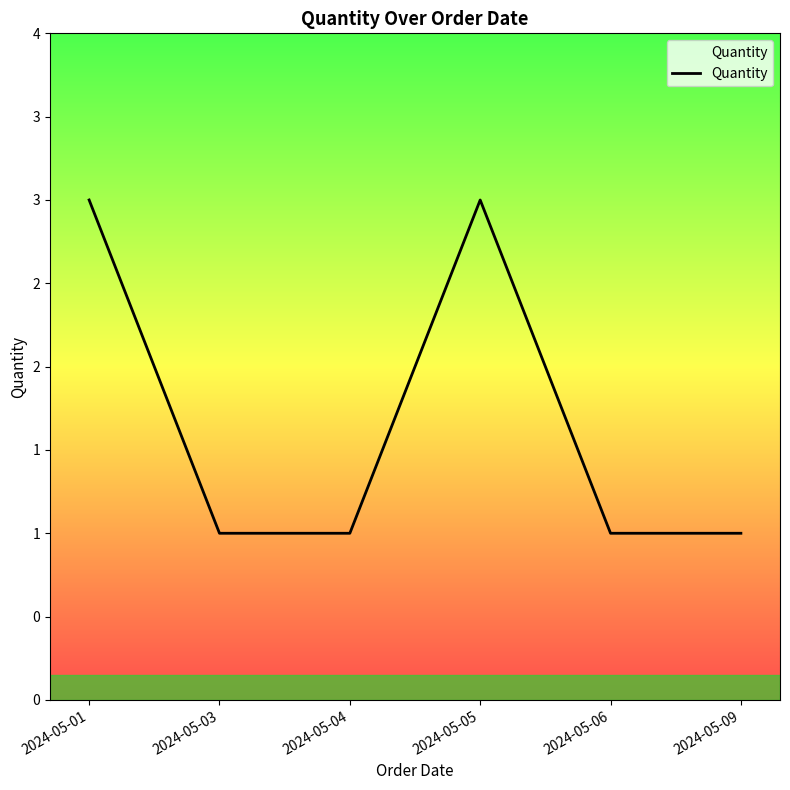

Which label corresponds to the largest value in the chart?

2024-05-01